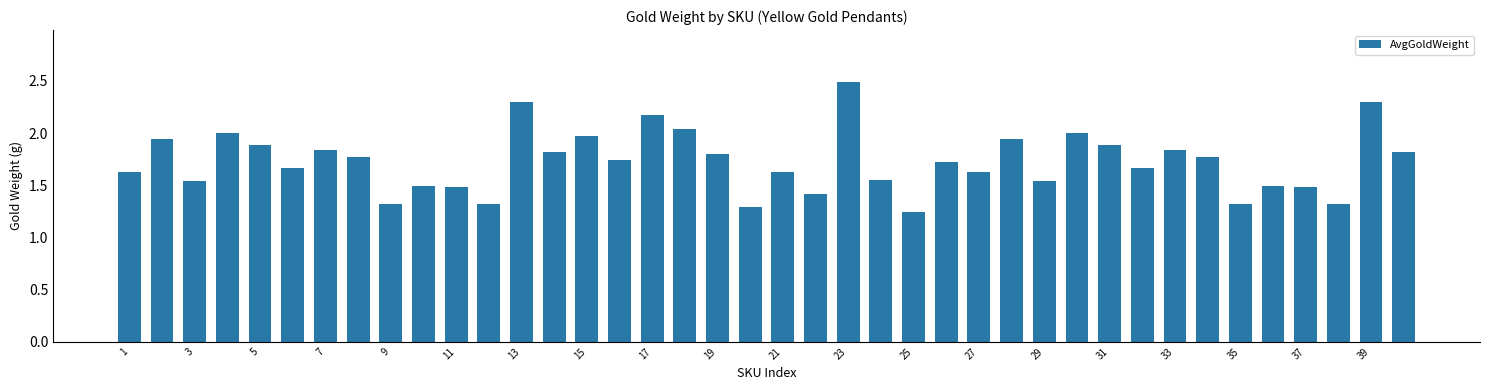

What is the difference between the second highest and minimum values?

1.1